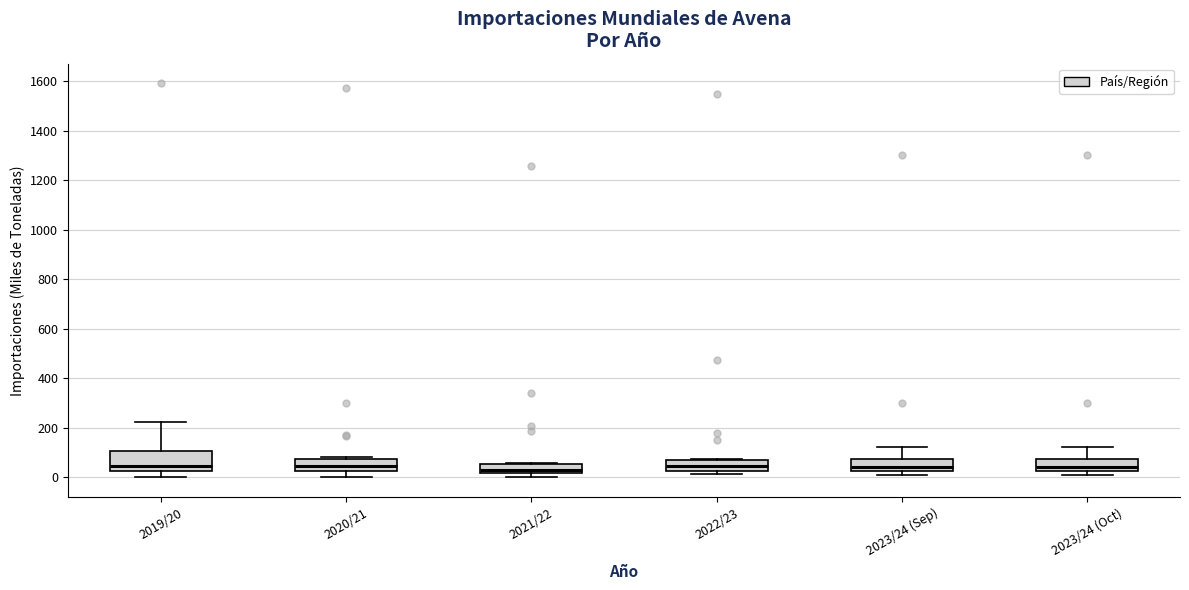

Reading left to right, transcribe this box plot: for each box, give where its median line is, the range the box spans, and where its two whiskers end, as read against the y-axis. The values are not printed on the chart, so give them approximately, as read against the axis.

2019/20: median 40, box 20 to 100, whiskers 0 to 220
2020/21: median 40, box 20 to 80, whiskers 0 to 80 (just above the box's upper edge)
2021/22: median 20 (just above the box's lower edge), box 20 to 60, whiskers 0 to 60
2022/23: median 40, box 20 to 60, whiskers 20 (just below the box's lower edge) to 80
2023/24 (Sep): median 40, box 20 to 80, whiskers 20 (just below the box's lower edge) to 120
2023/24 (Oct): median 40, box 20 to 80, whiskers 20 (just below the box's lower edge) to 120